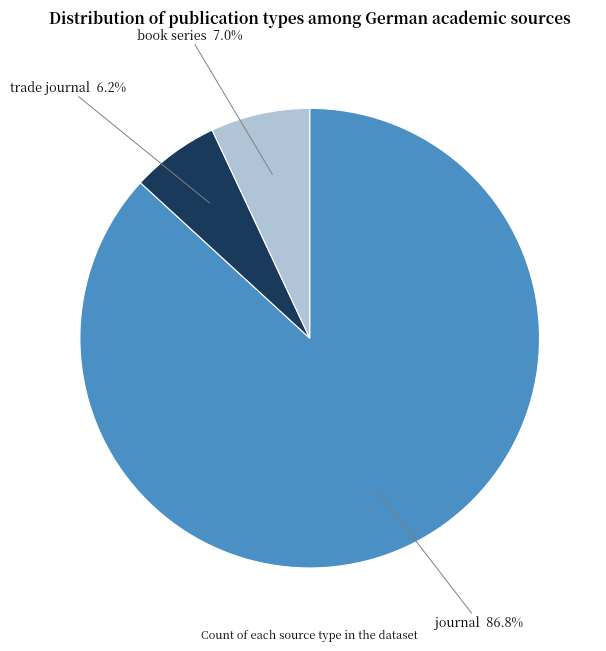

Approximately how many times larger is the value at journal compared to trade journal?

14.0